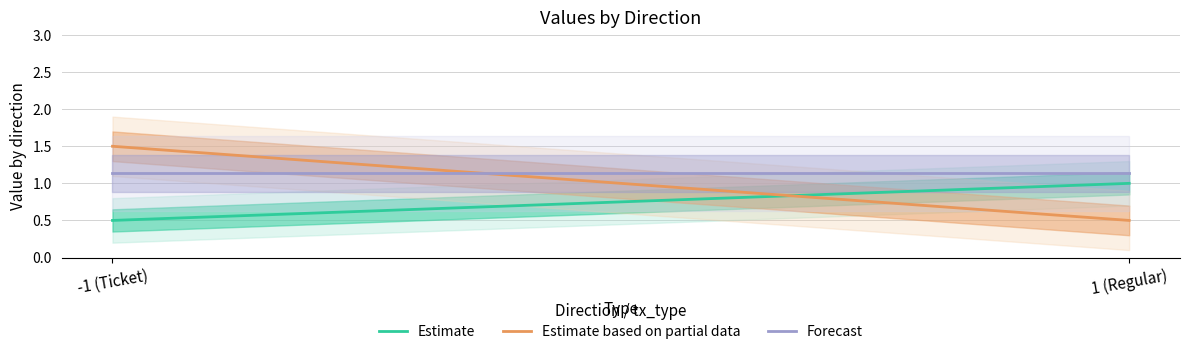

Which series has the widest spread of values?

Estimate based on partial data